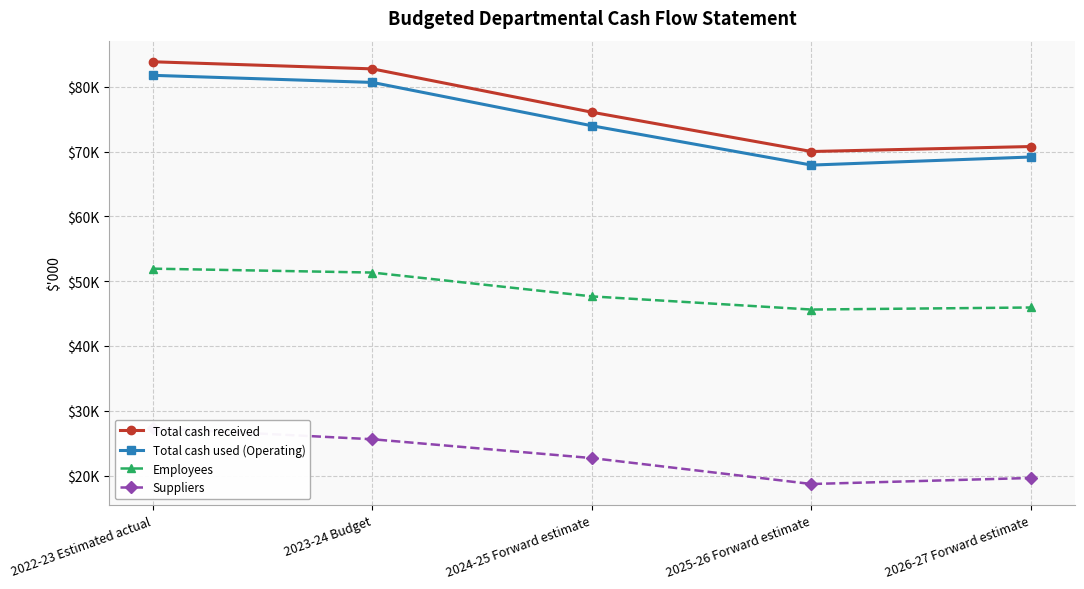

What is the label of the 5th point from the left?

2026-27 Forward estimate